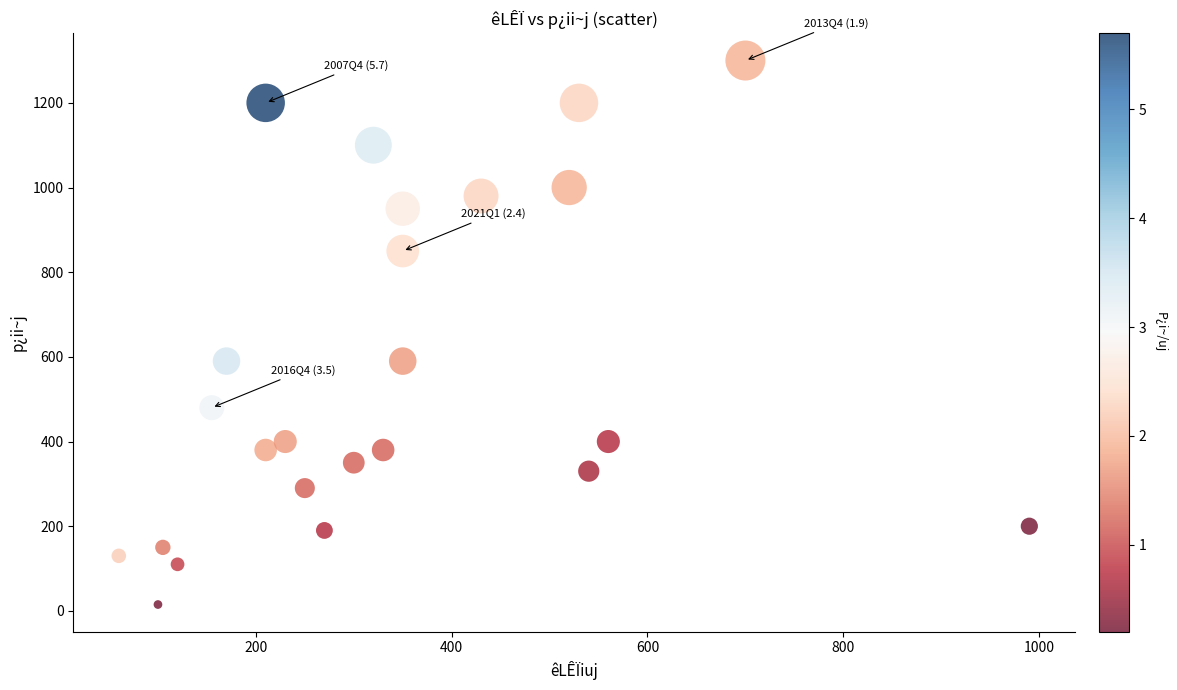

What is the range of Y values (max minus min)?

1285